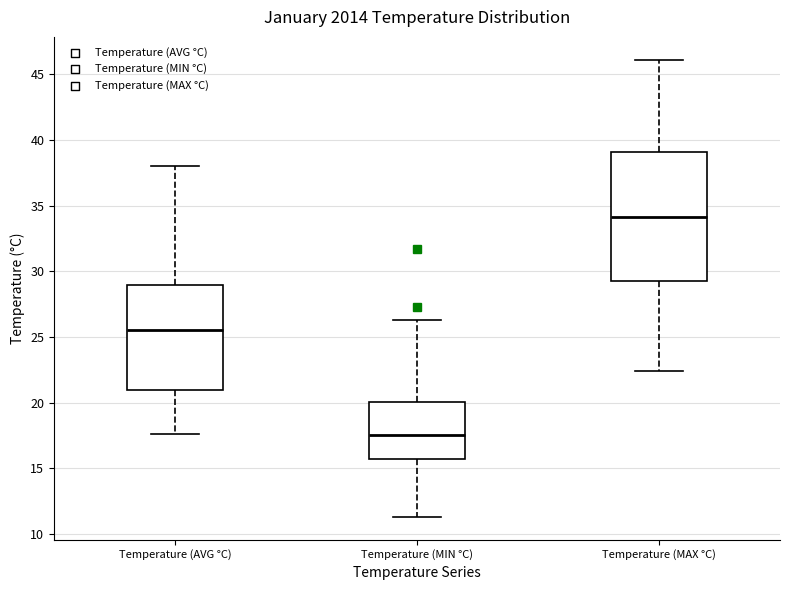

Comparing the boxes themselves (not the whiskers), which one is the tallest?

Temperature (MAX °C)